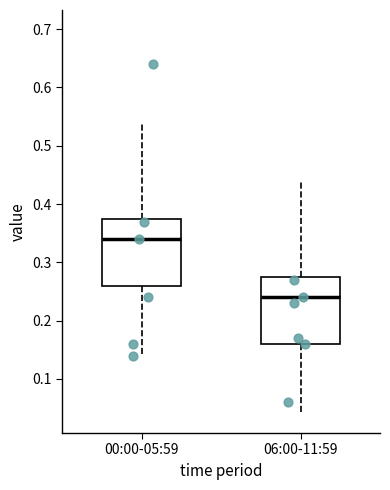

Where does the upper whisker of the box for 06:00-11:59 end on the y-axis? The values are not printed on the chart, so give them approximately, as read against the axis.

0.44